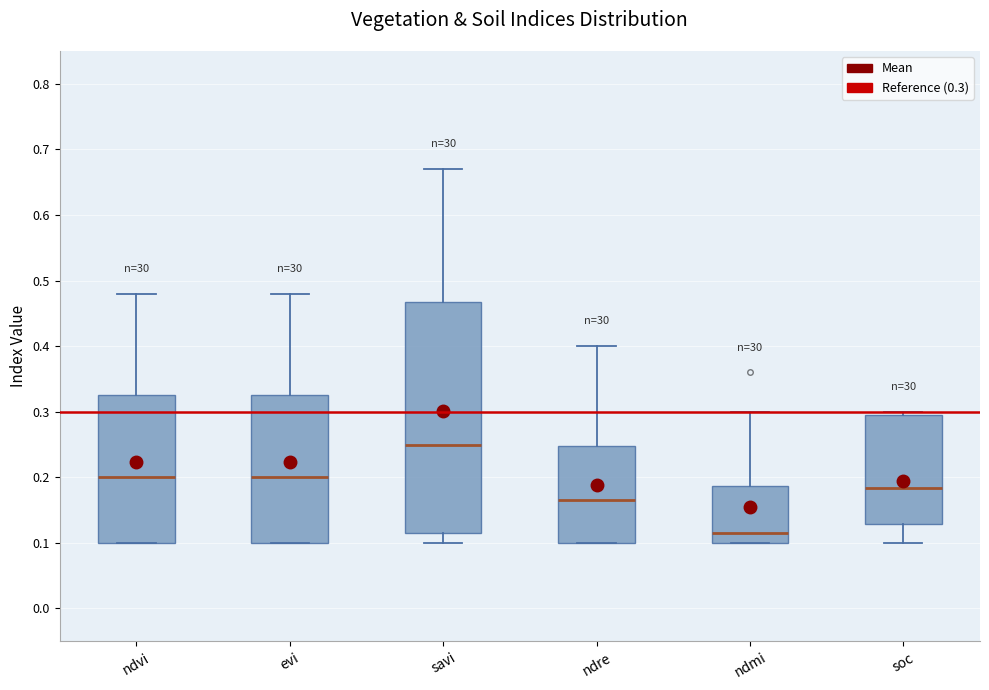

Reading left to right, read every box against the y-axis: the position of its median line, the range the box covers, and the ends of its whiskers. The values are not printed on the chart, so give them approximately, as read against the axis.

ndvi: median 0.20, box 0.10 to 0.33, whiskers 0.10 to 0.48
evi: median 0.20, box 0.10 to 0.33, whiskers 0.10 to 0.48
savi: median 0.25, box 0.12 to 0.47, whiskers 0.10 to 0.67
ndre: median 0.17, box 0.10 to 0.25, whiskers 0.10 to 0.40
ndmi: median 0.12, box 0.10 to 0.19, whiskers 0.10 to 0.30
soc: median 0.18, box 0.13 to 0.29, whiskers 0.10 to 0.30